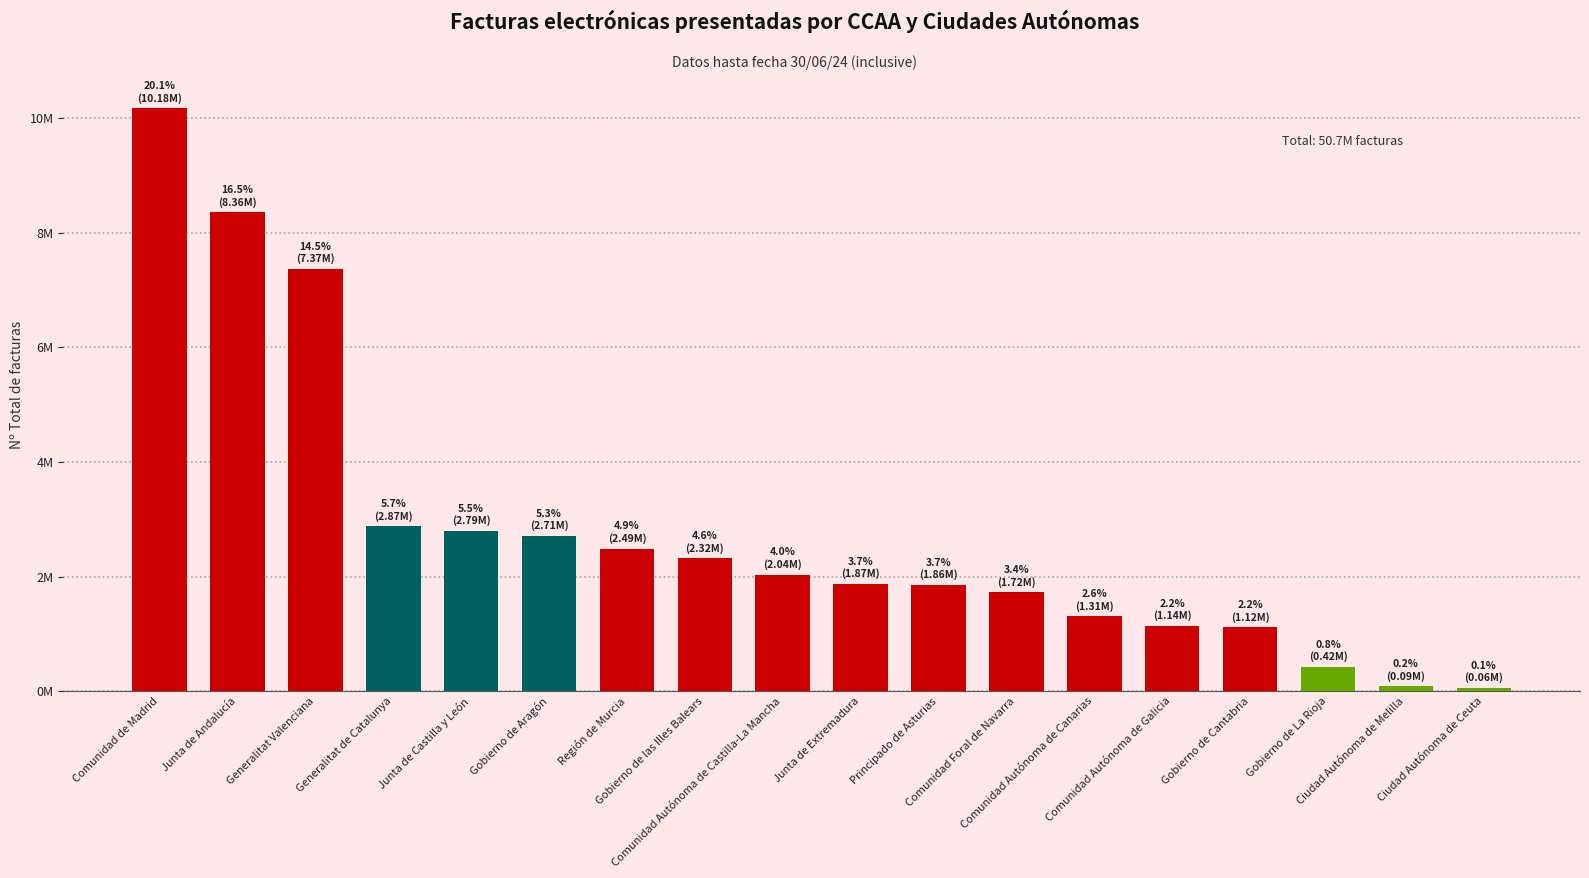

Are the bars horizontal?

No